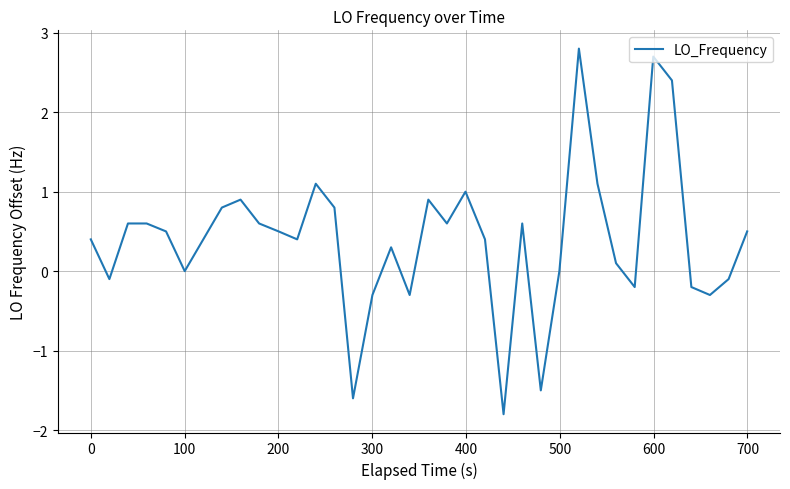

True or false: the data has more than 1 interior local peaks.

True